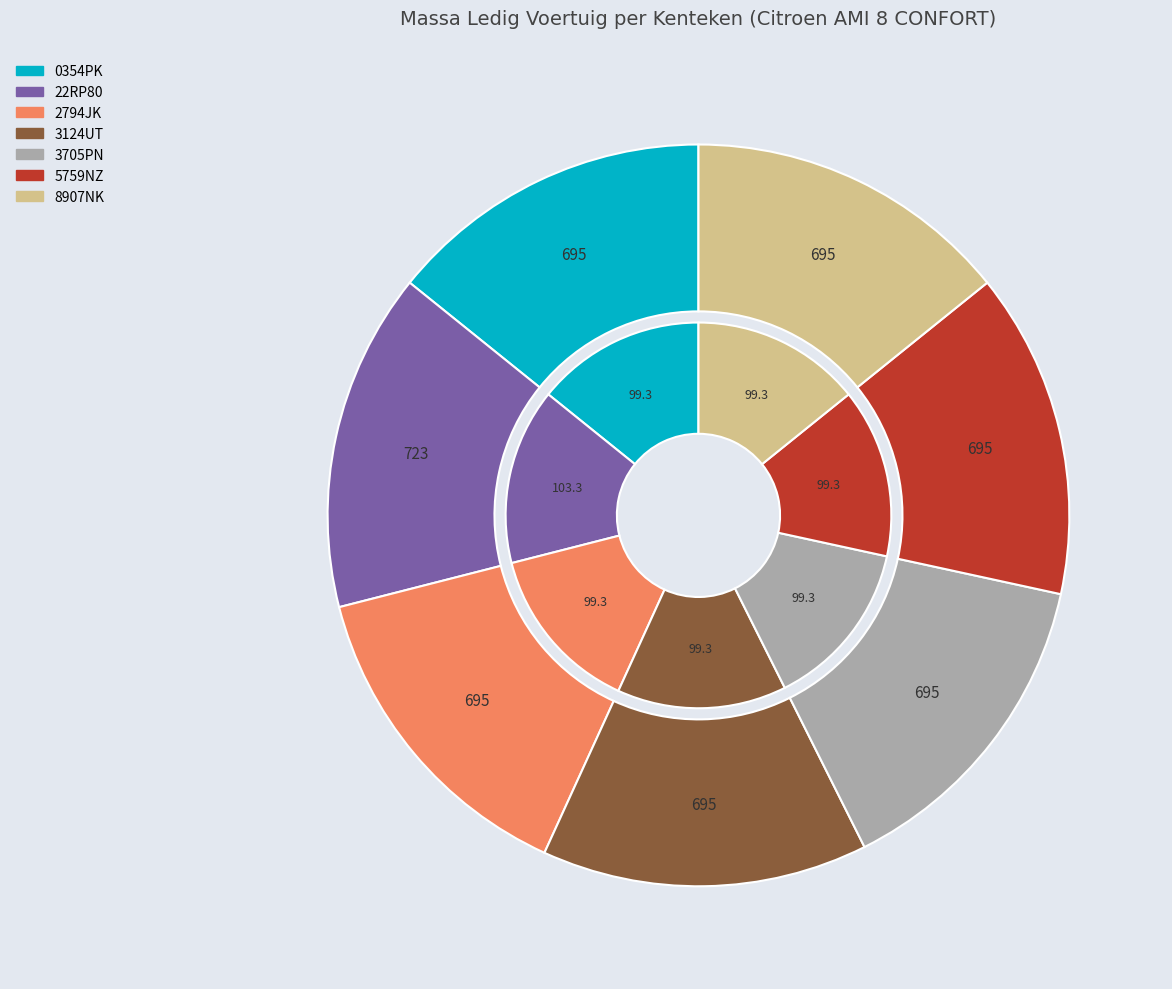

To the nearest percent, what portion does 3124UT represent?

14%